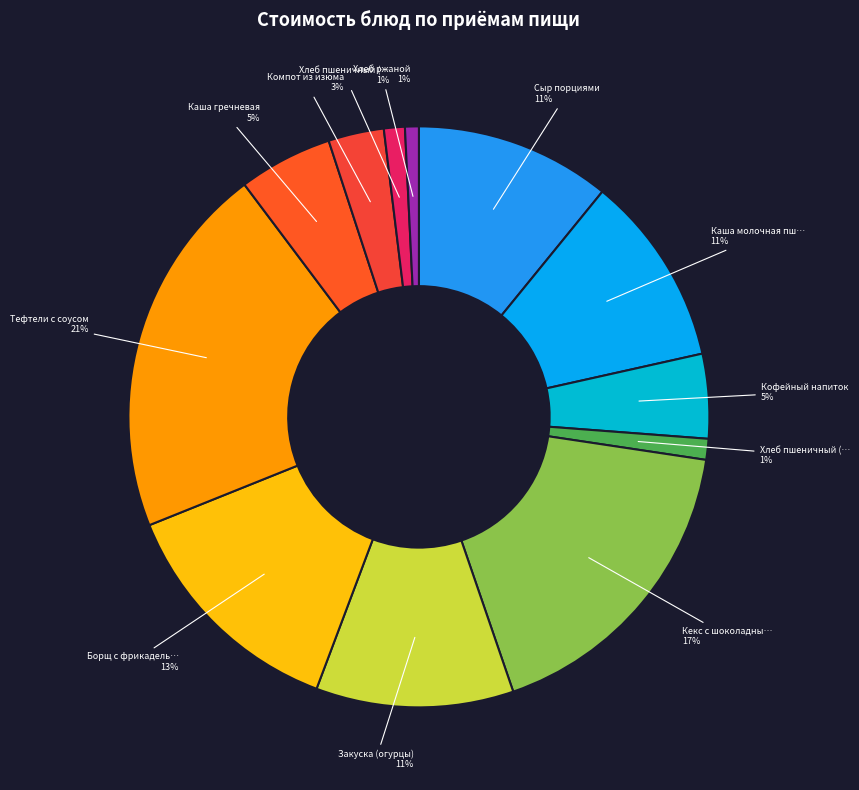

How many slices are in this pie chart?

12